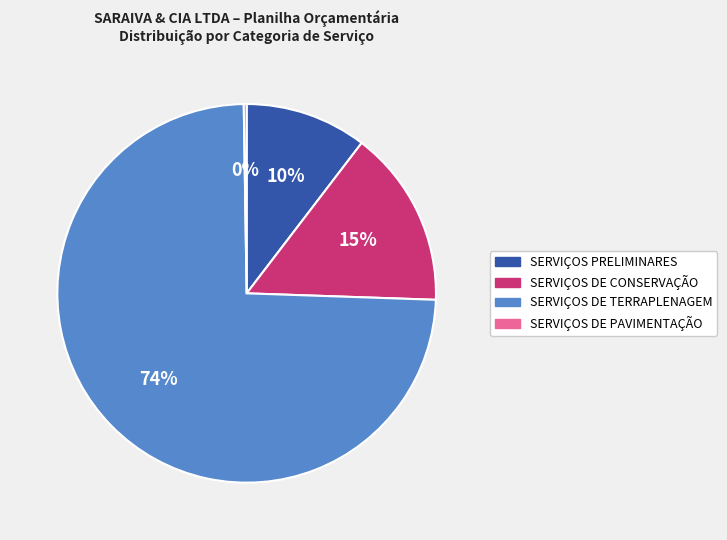

Combined, do SERVIÇOS DE TERRAPLENAGEM and SERVIÇOS DE CONSERVAÇÃO account for over 50%?

Yes